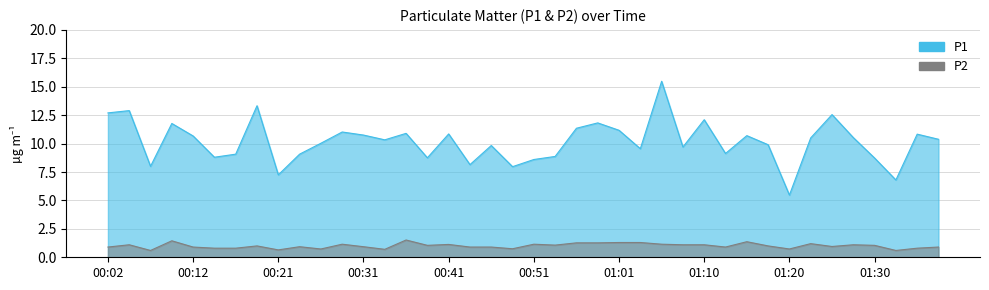

Where is the first local maximum for P1?

00:04